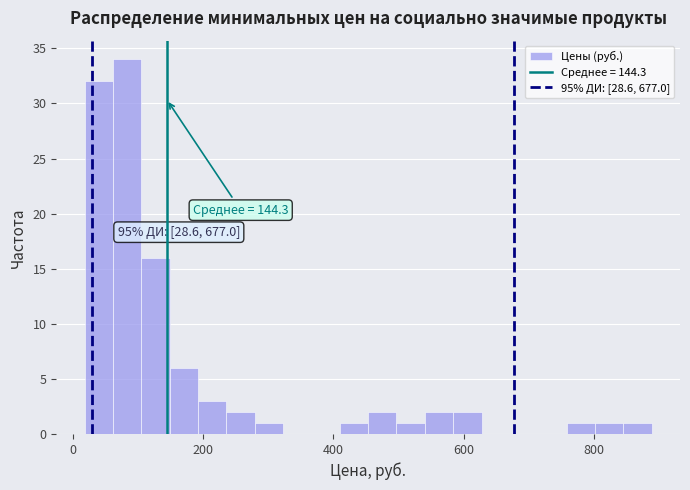

Around what value on the x-axis is the tallest bar? Give the approximate position of its centre, as read against the axis.

80